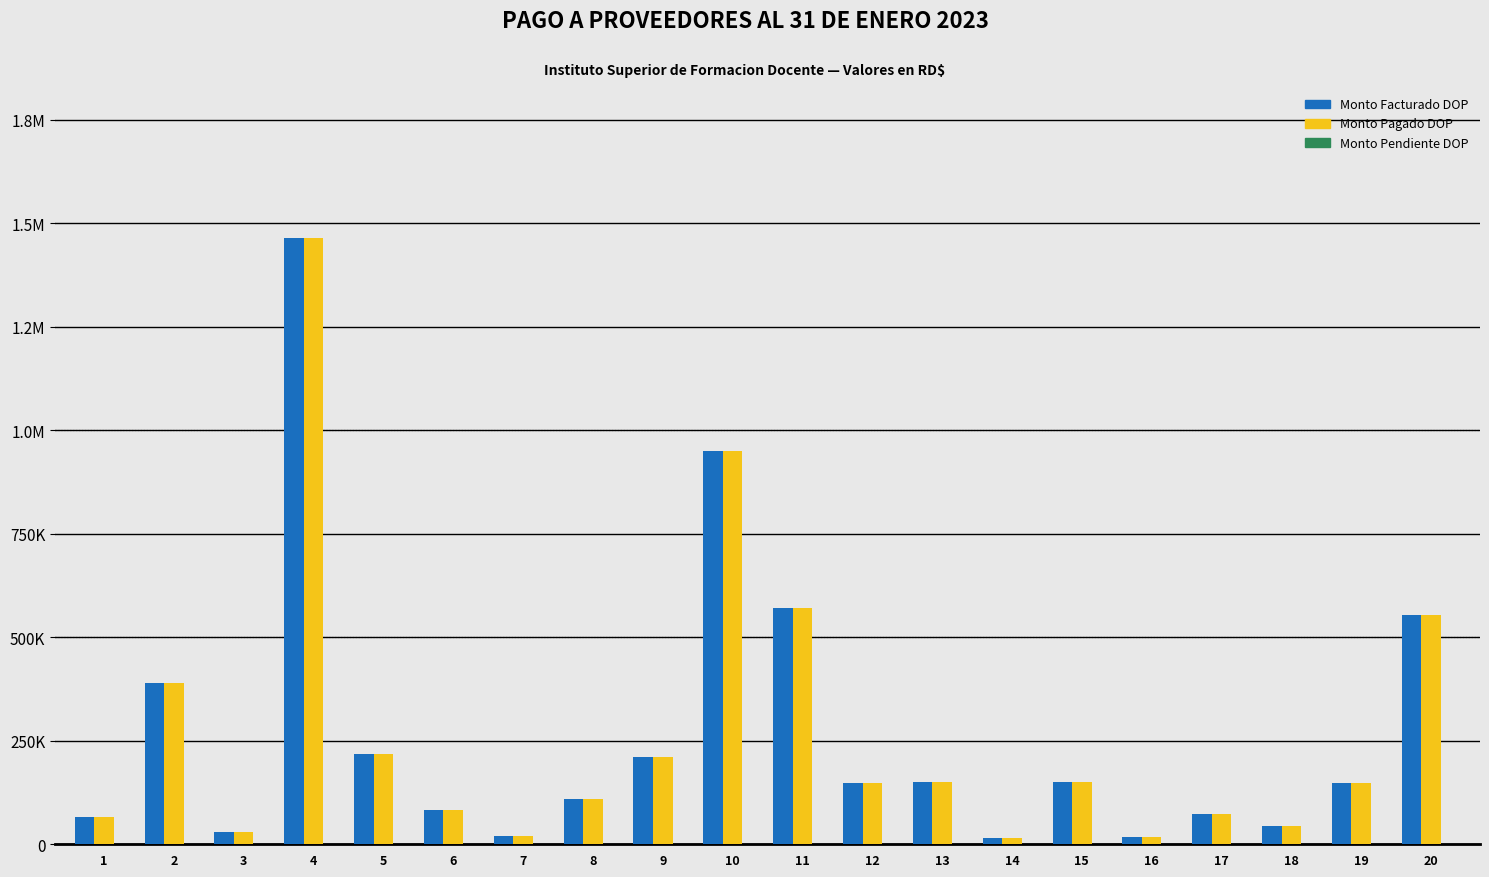

Does the chart contain stacked bars?

No